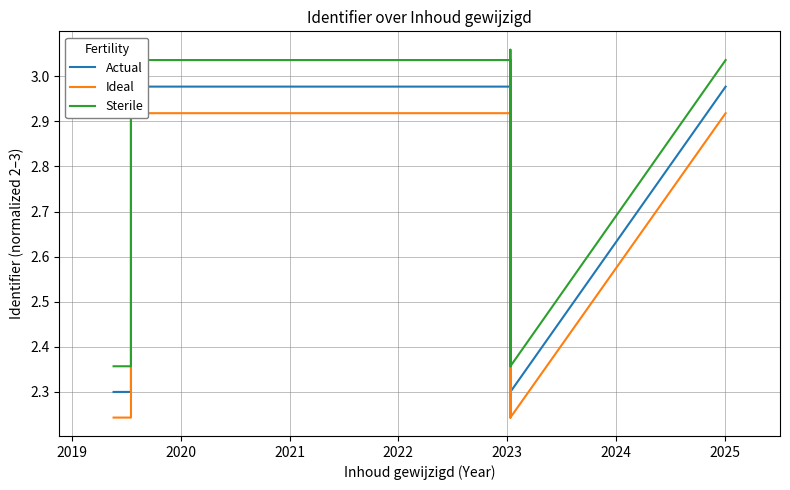

Count the number of data series in this chart.

3